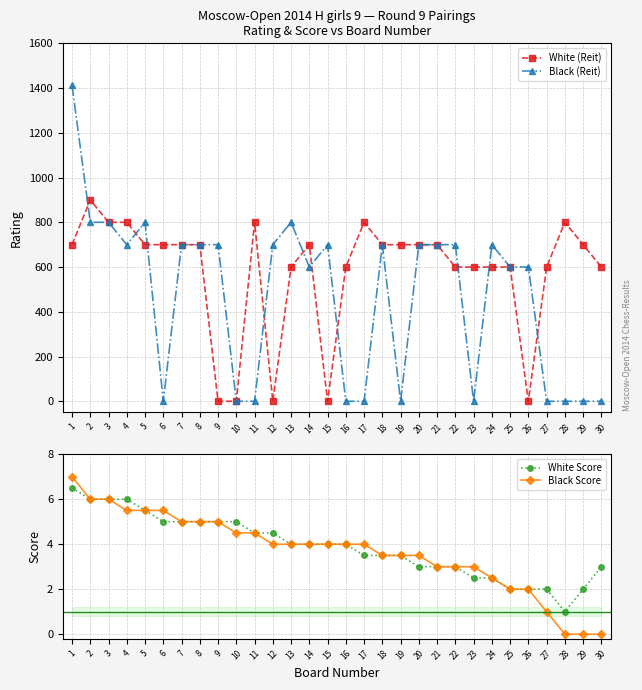

At 8, list the series in order from smallest to largest.

White Score, Black Score, White (Reit), Black (Reit)